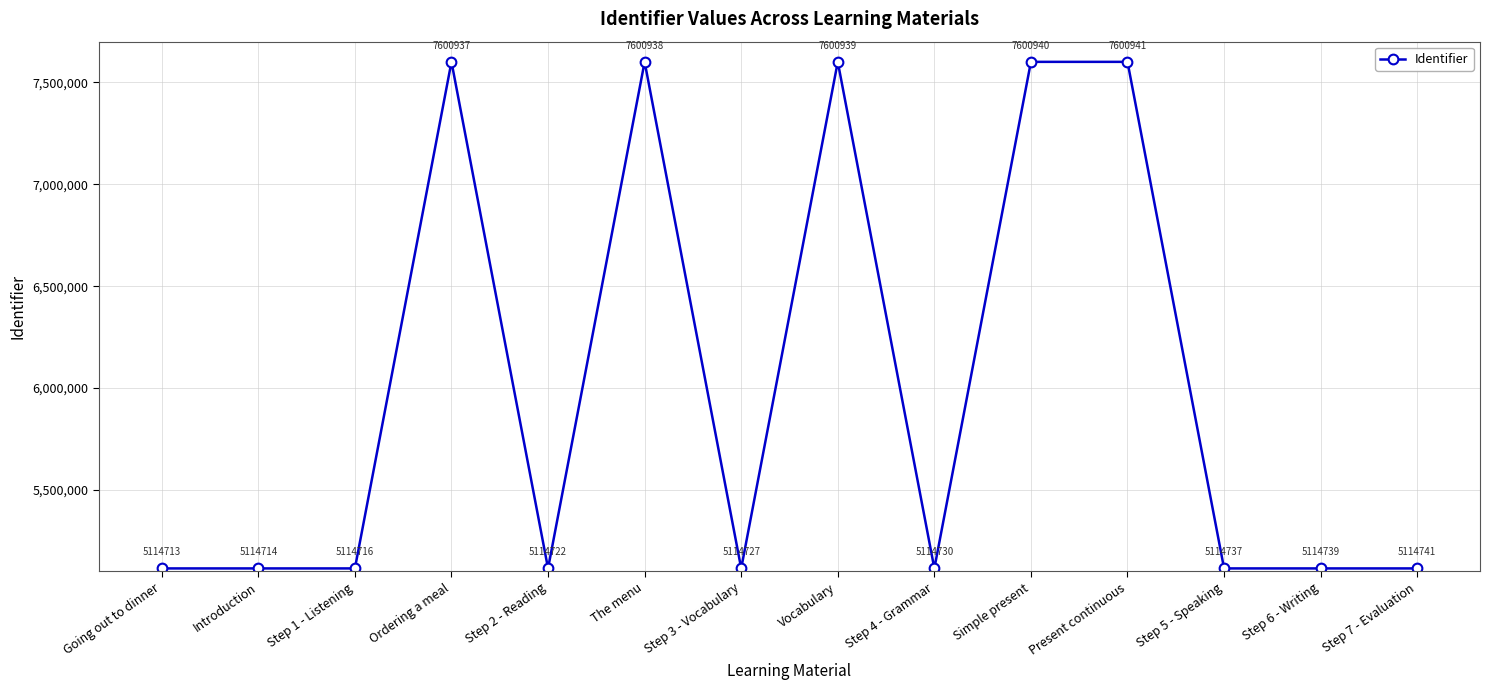

At which category does the data reach its first local valley?

Step 2 - Reading